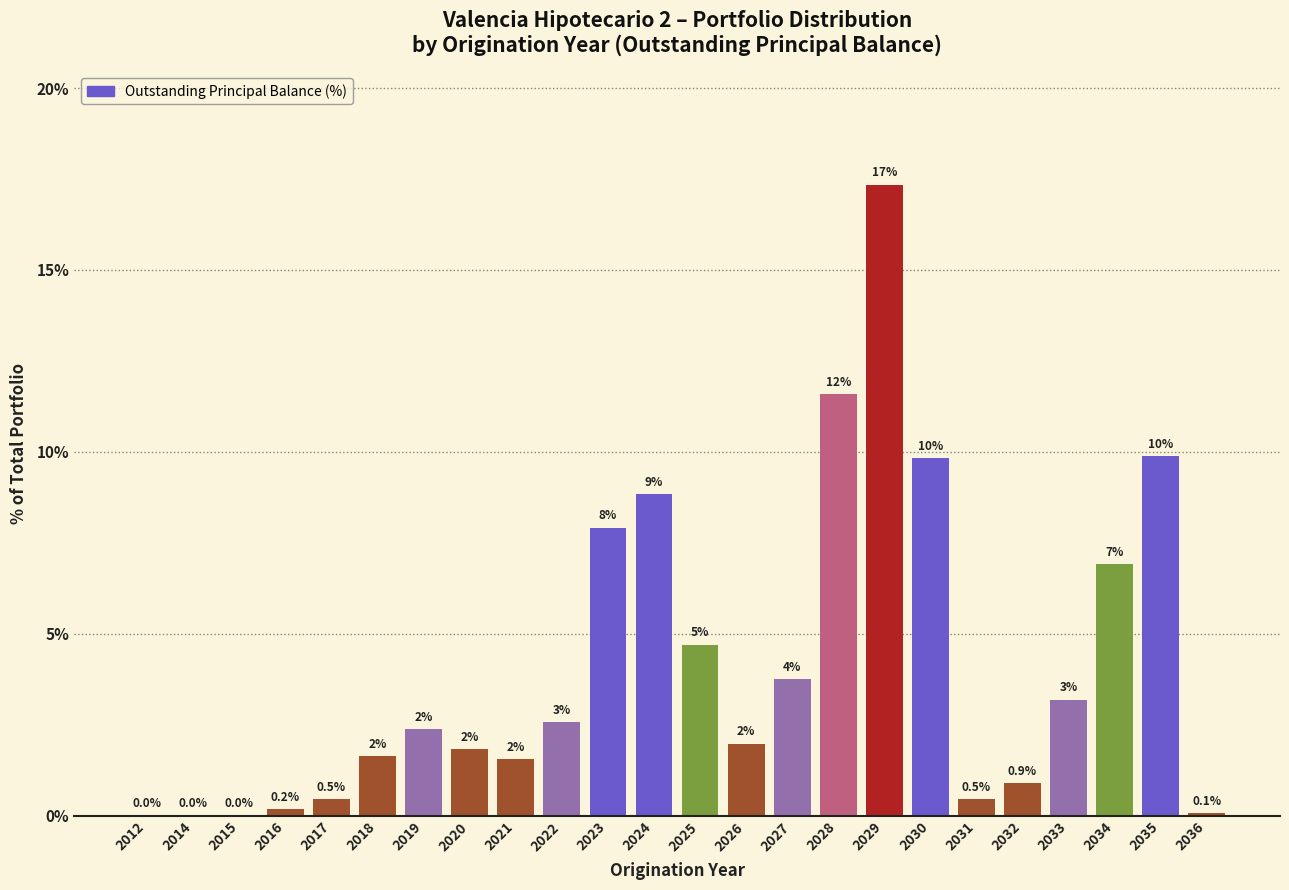

What is the maximum value shown in the chart?

17.3